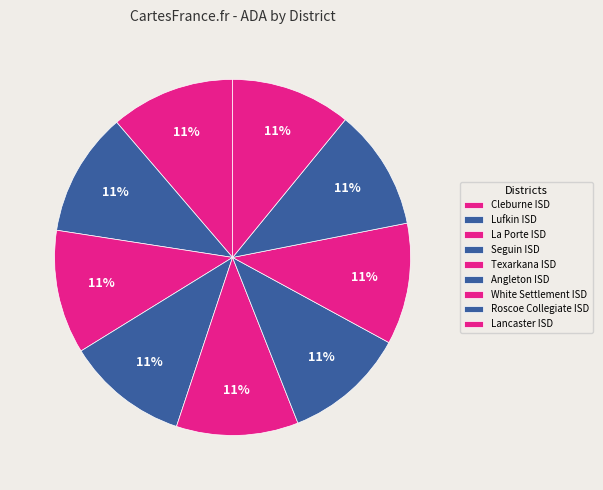

How many segments does this pie chart have?

9